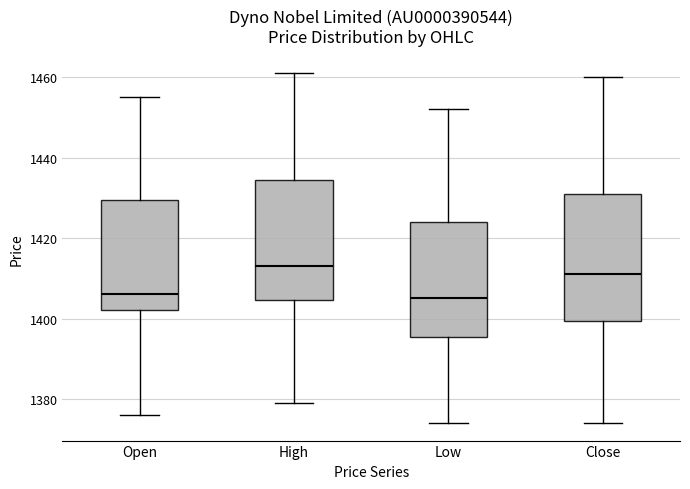

Where does the median line of the box for Close sit on the y-axis? The values are not printed on the chart, so give them approximately, as read against the axis.

1412